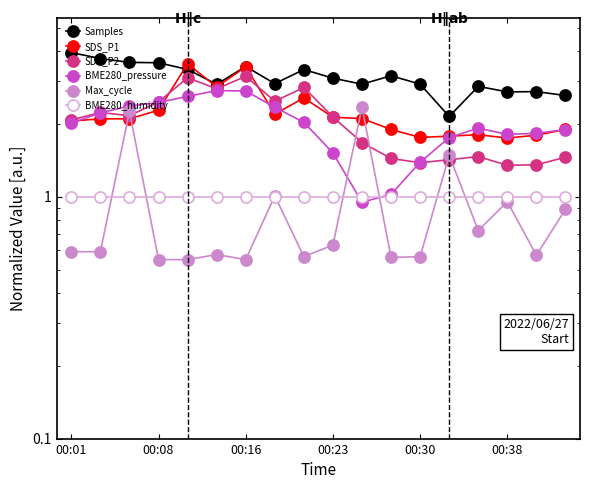

What is the greatest value displayed?

4.0